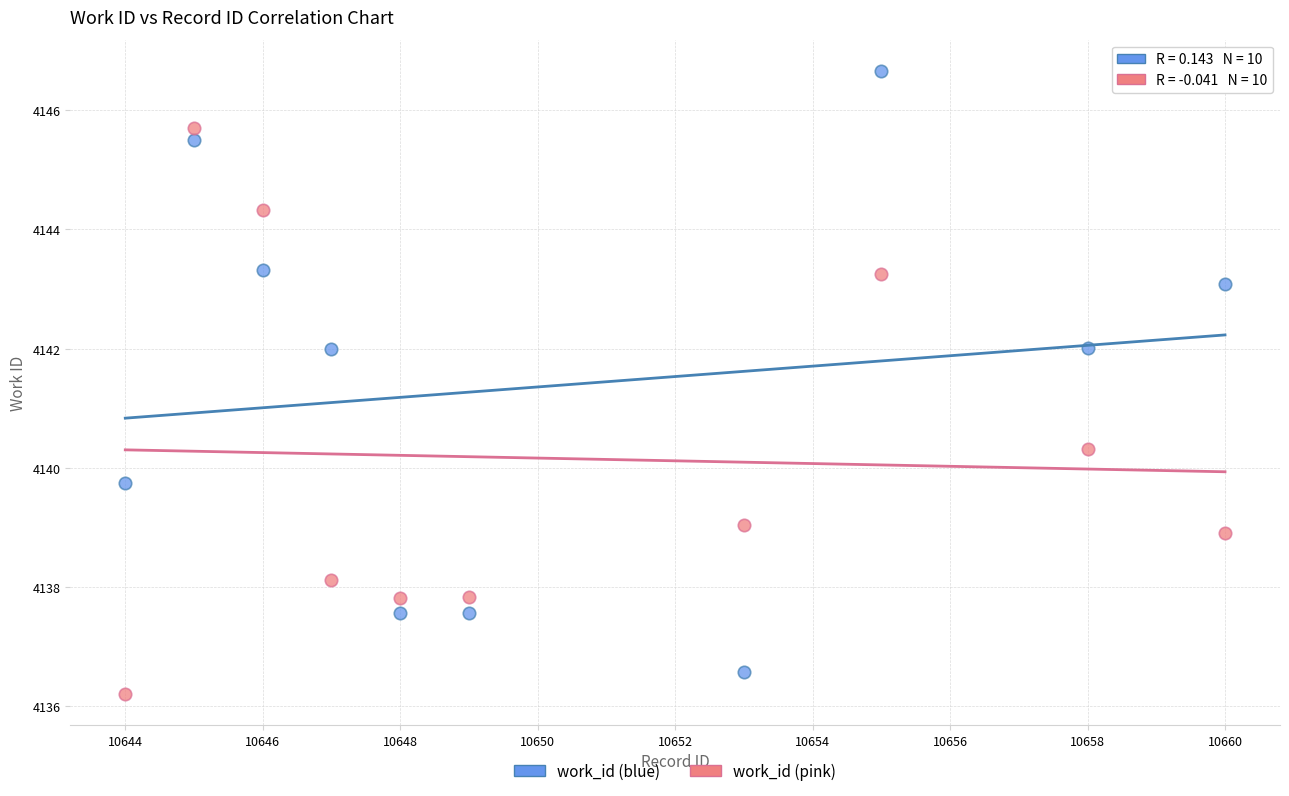

What are all the series names shown in the legend?

work_id (blue), work_id (pink)